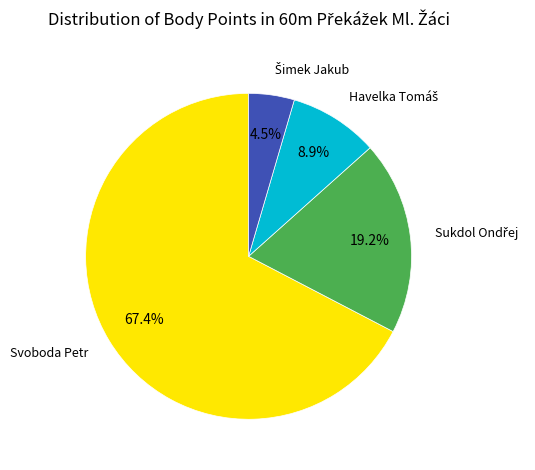

Which slice is the largest?

Svoboda Petr